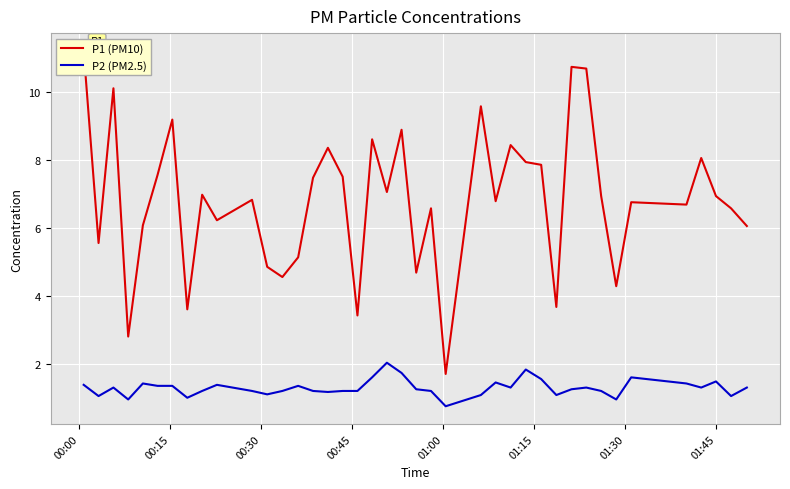

True or false: P1 (PM10) has more than 1 points higher than both neighbors.

True